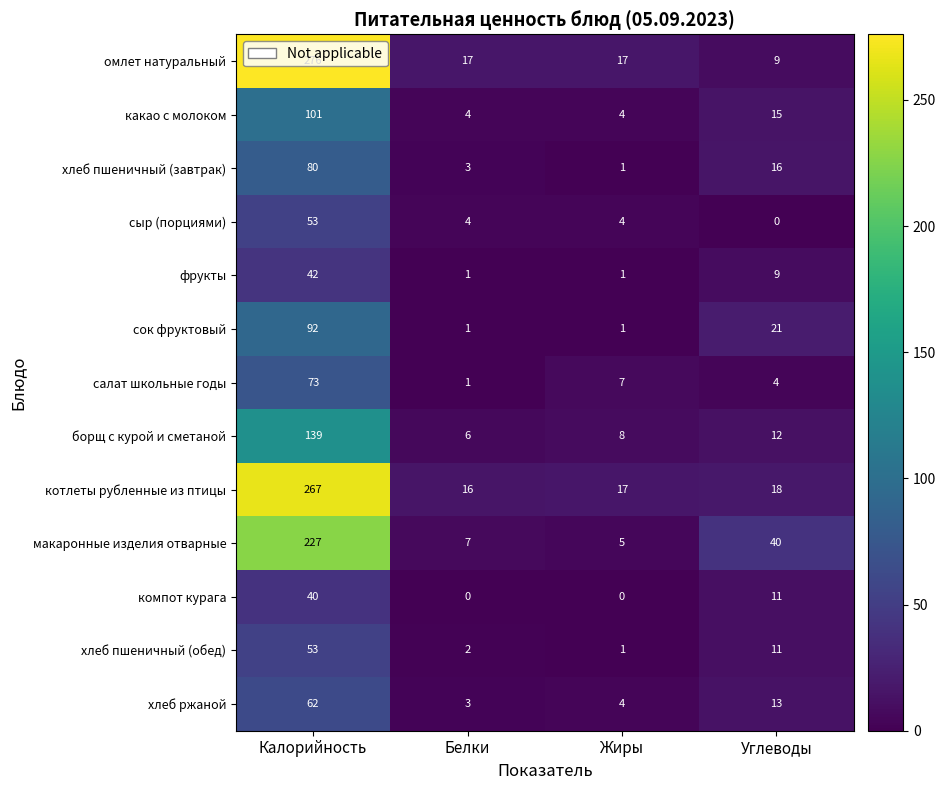

Which series has the largest range (max minus min)?

омлет натуральный